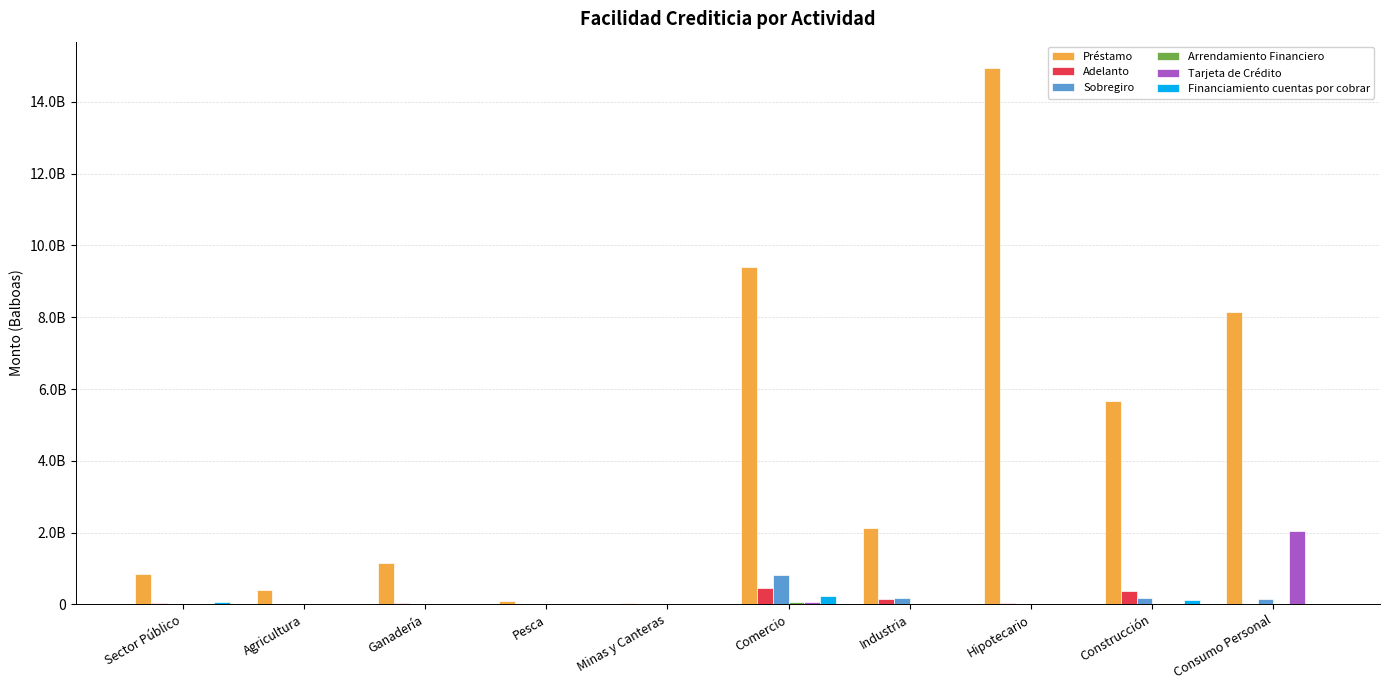

Does the chart contain stacked bars?

No